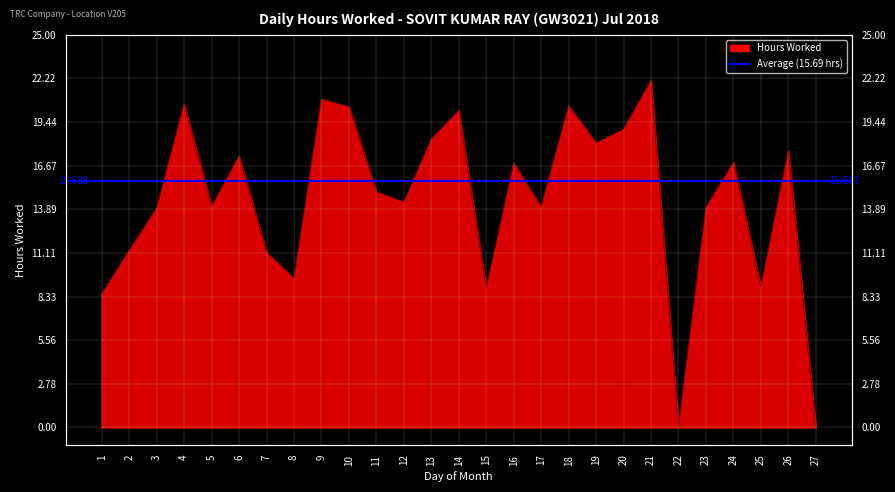

True or false: there are more than 1 points higher than both neighbors.

True